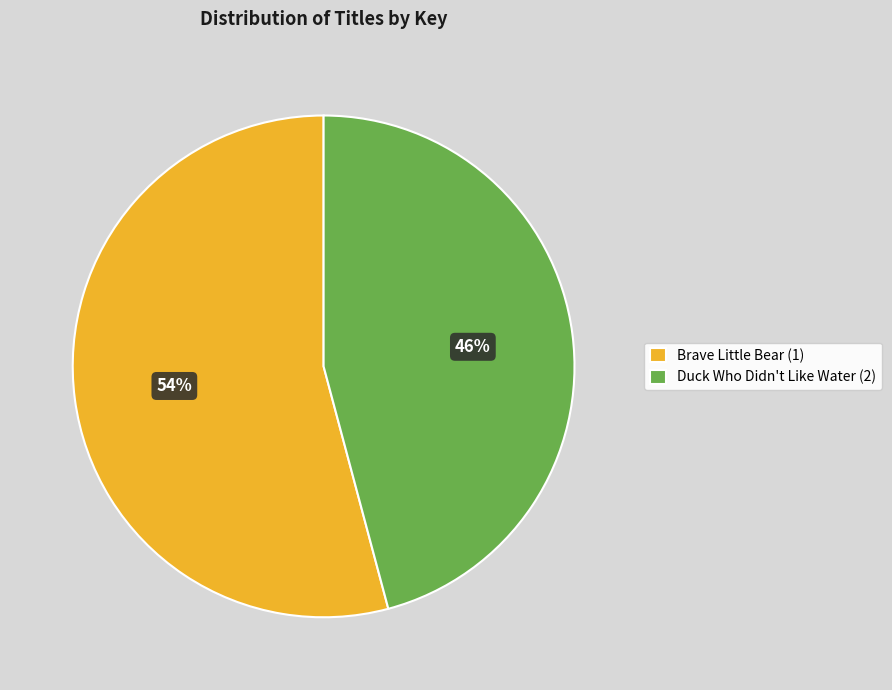

Which slice is the smallest?

Duck Who Didn't Like Water (2)